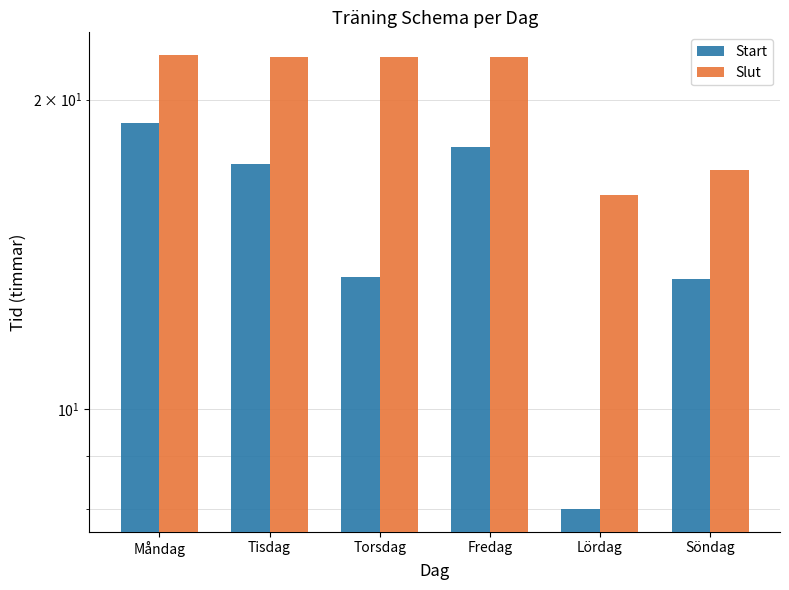

Is the value of Slut at Tisdag greater than the value of Start at Måndag?

Yes